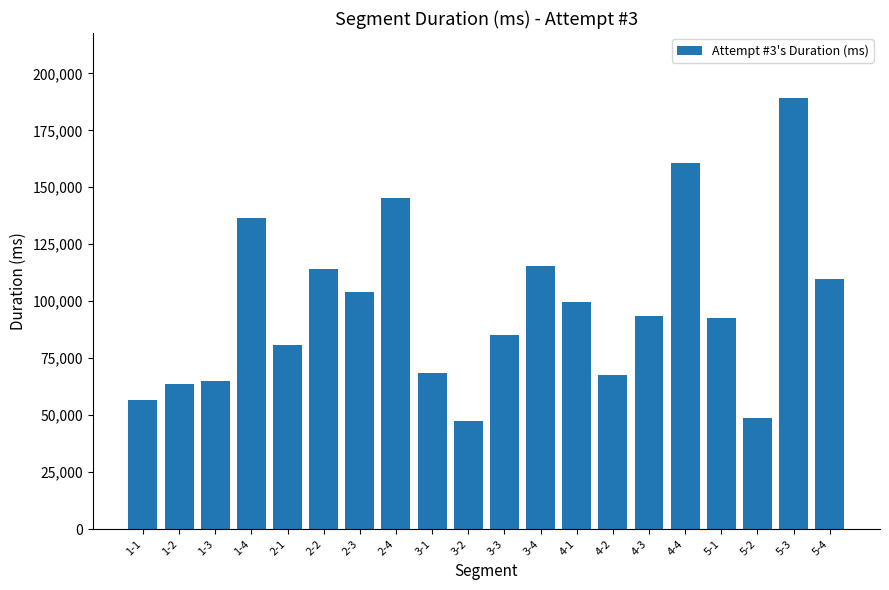

What is the change in value from 3-3 to 4-3?

+8481